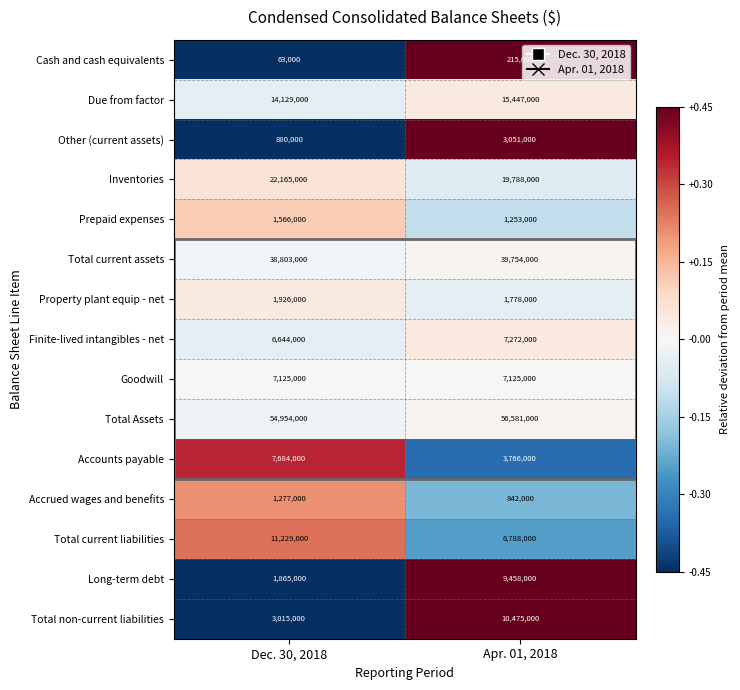

Which series has the largest total across all categories?

Total Assets